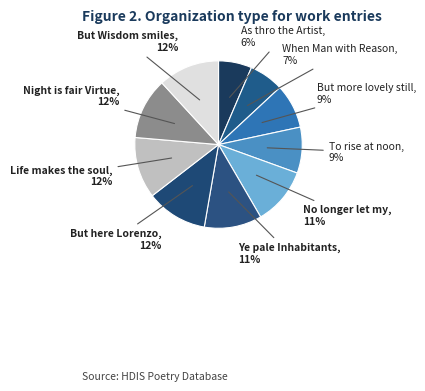

To the nearest percent, what portion does No longer let my represent?

11%